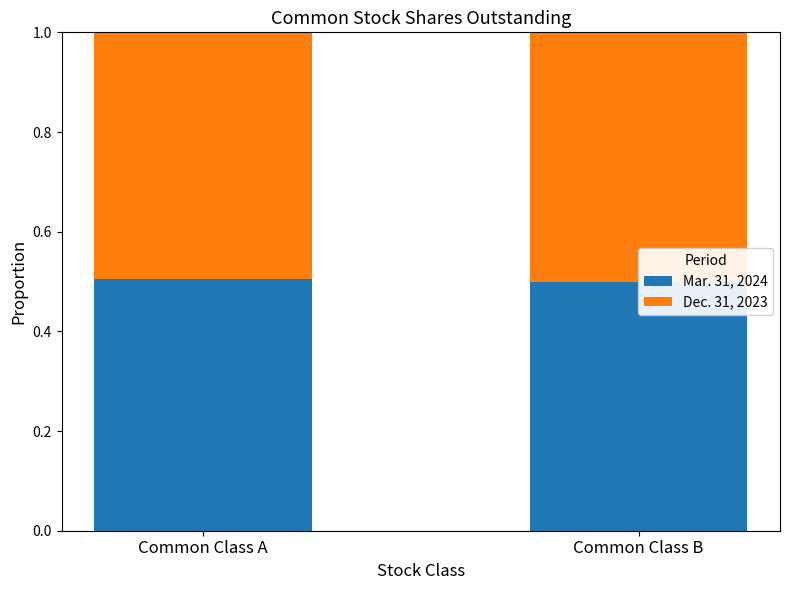

True or false: Mar. 31, 2024 has a value of 0.1 at Common Class B.

False